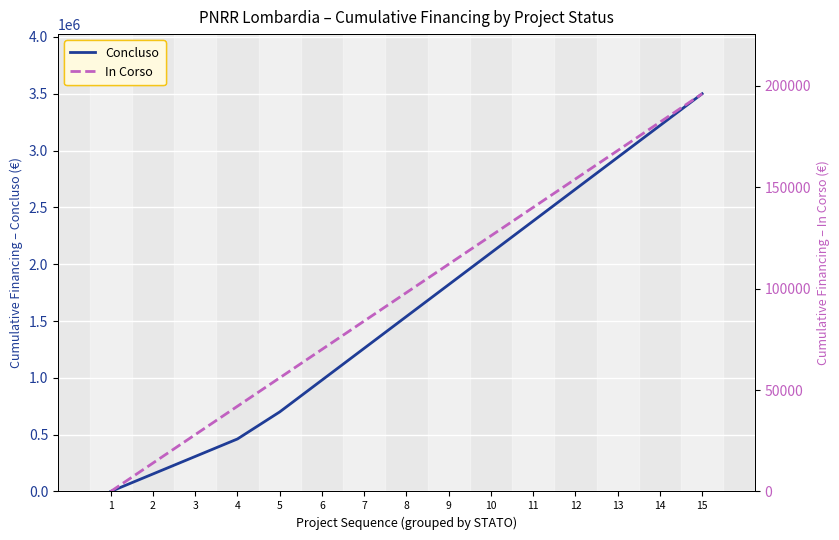

At which label does In Corso reach its minimum?

1